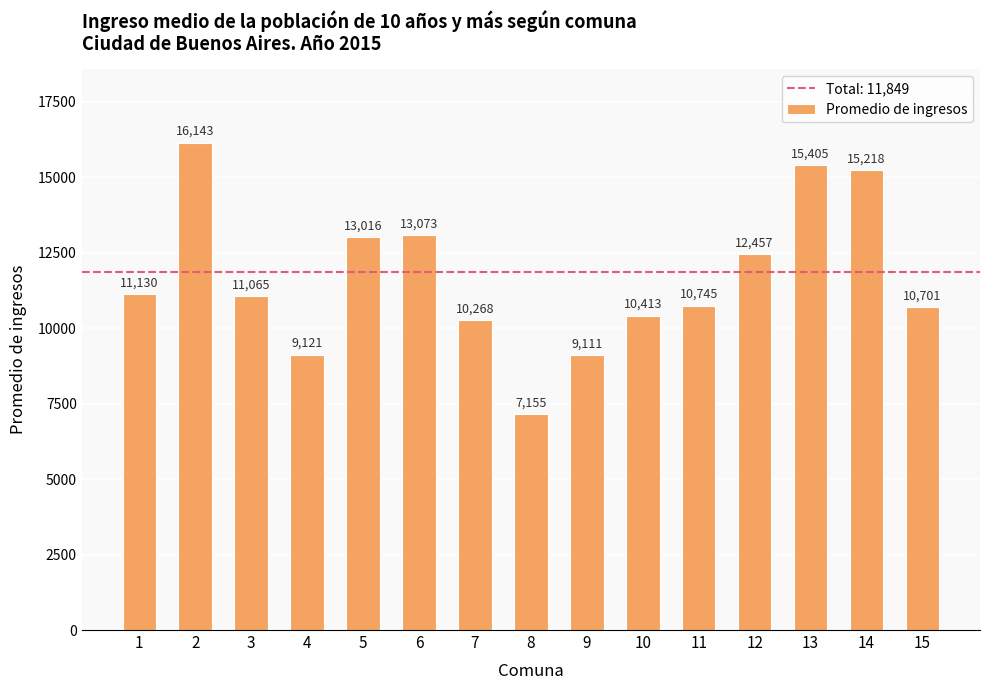

True or false: the data shows 10413 at 10.

True